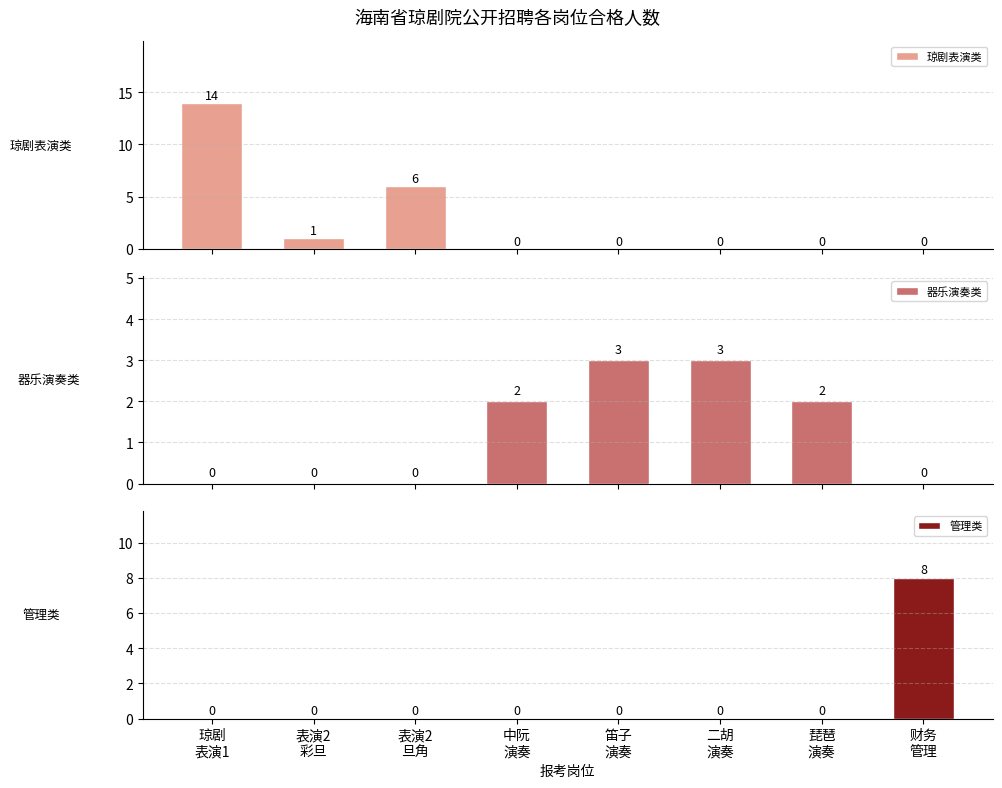

At which category is the sum across all series the highest?

琼剧
表演1